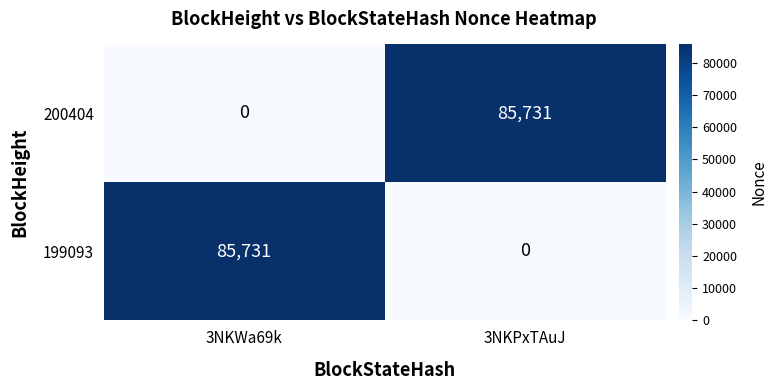

Reading right to left, list all the values displayed in this chart.

200404: 3NKPxTAuJ=85731	3NKWa69k=0
199093: 3NKPxTAuJ=0	3NKWa69k=85731